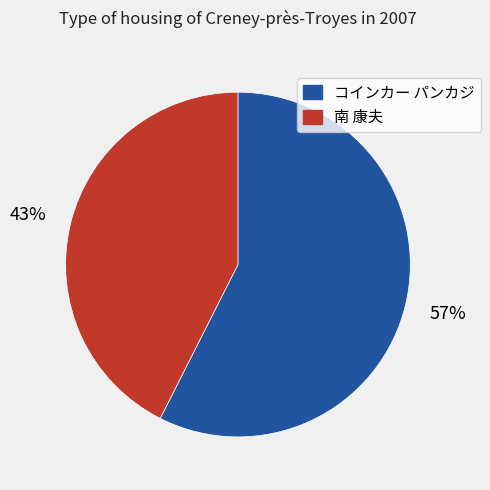

How many slices are in this pie chart?

2